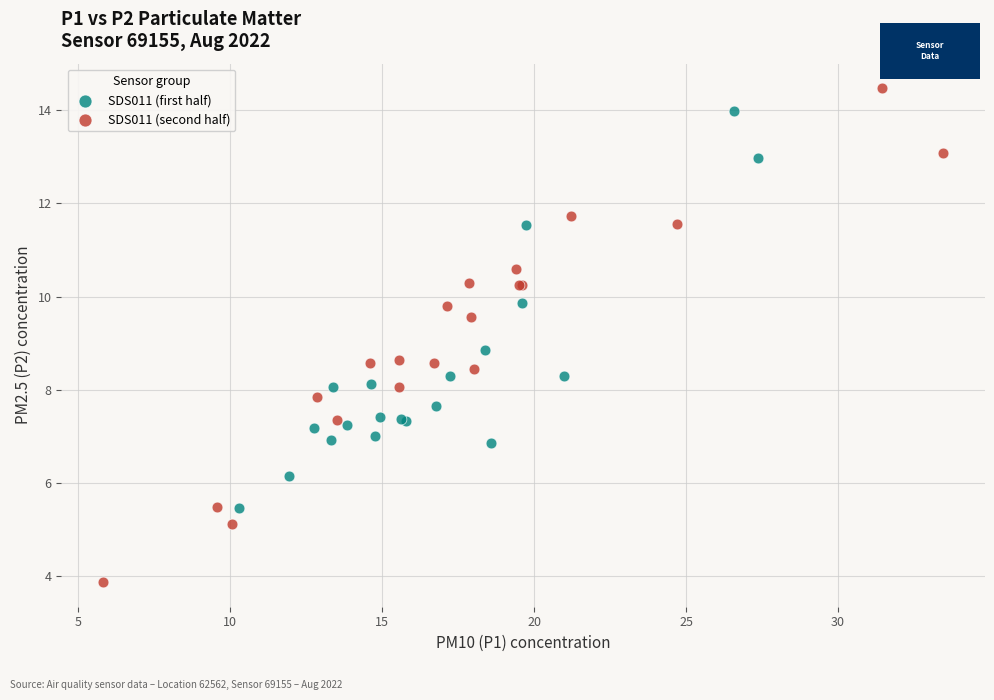

Which series reaches the maximum Y coordinate?

SDS011 (second half)